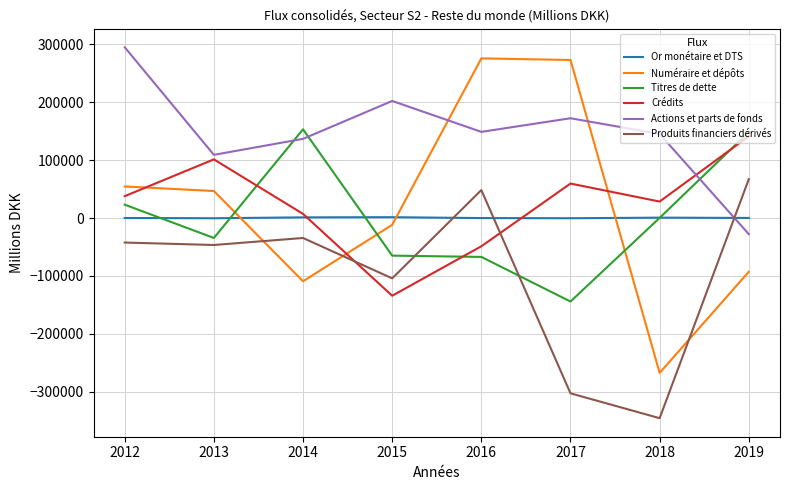

True or false: Actions et parts de fonds and Crédits cross at least once.

True